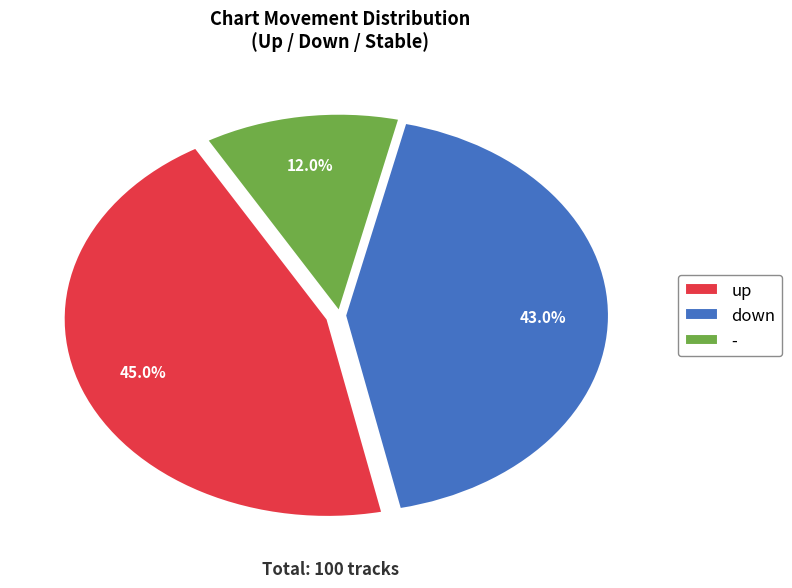

The up slice represents 33% of the pie. True or false?

False